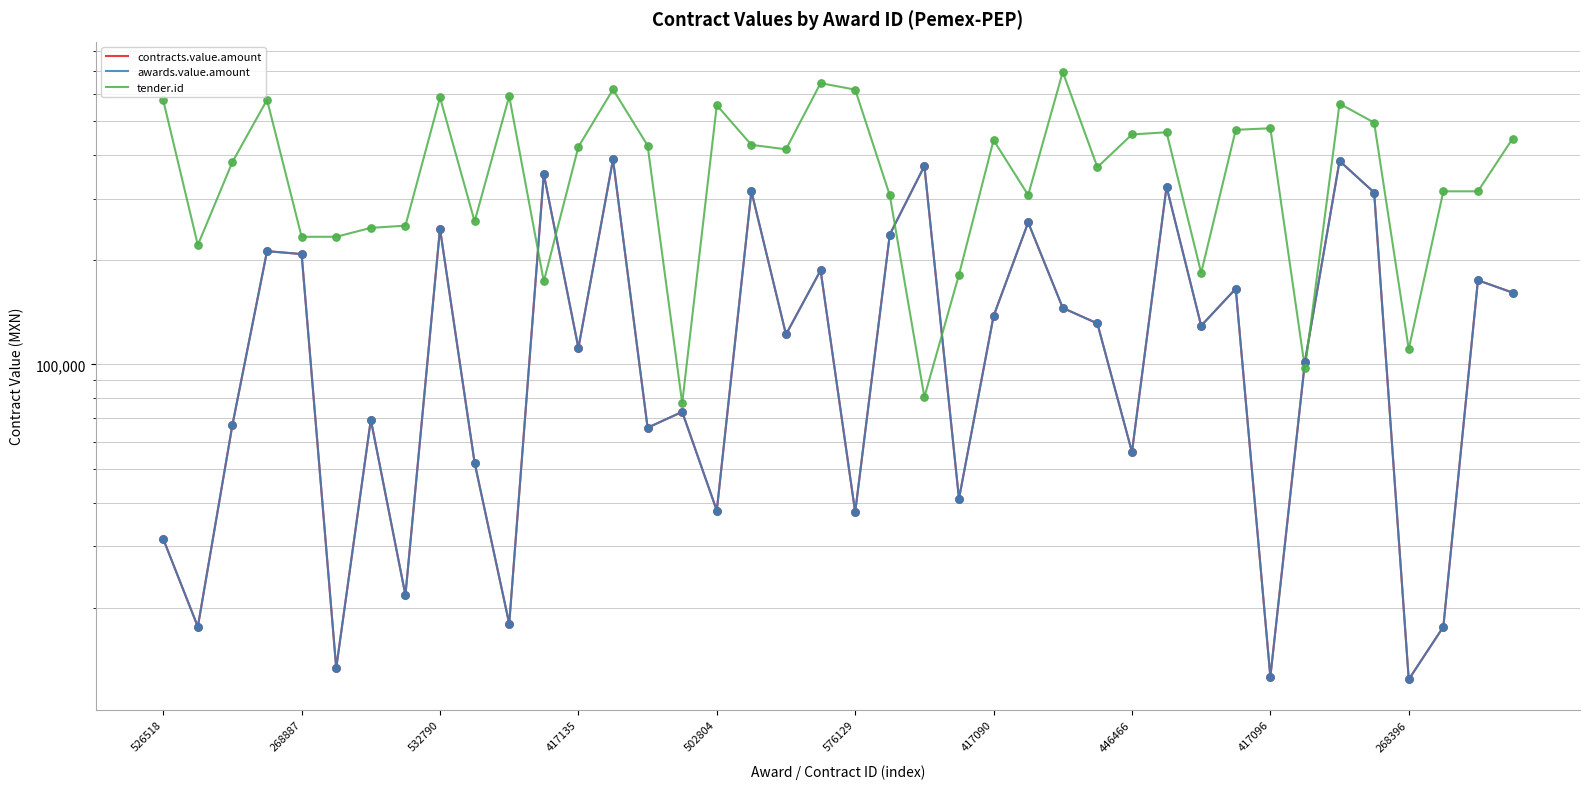

At how many categories does at least one series exceed 188879?

35